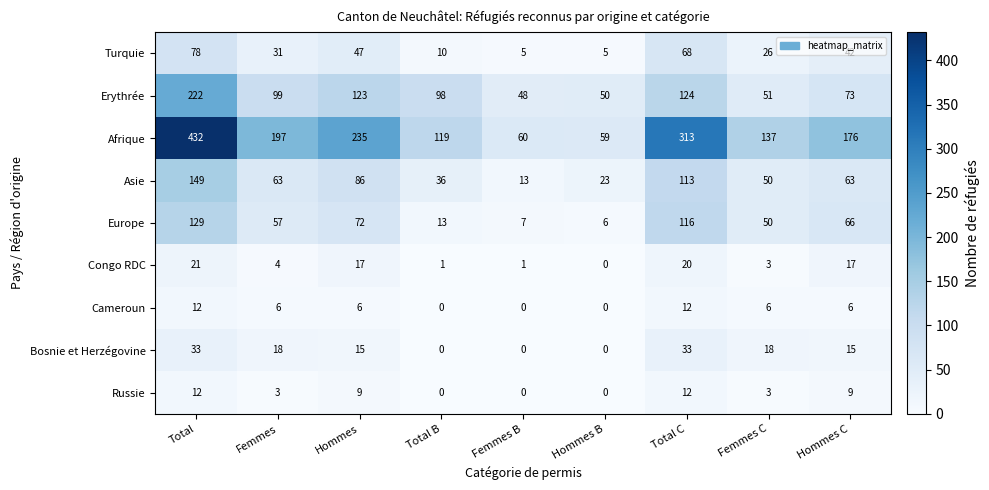

The value of Asie at Femmes is 63. True or false?

True